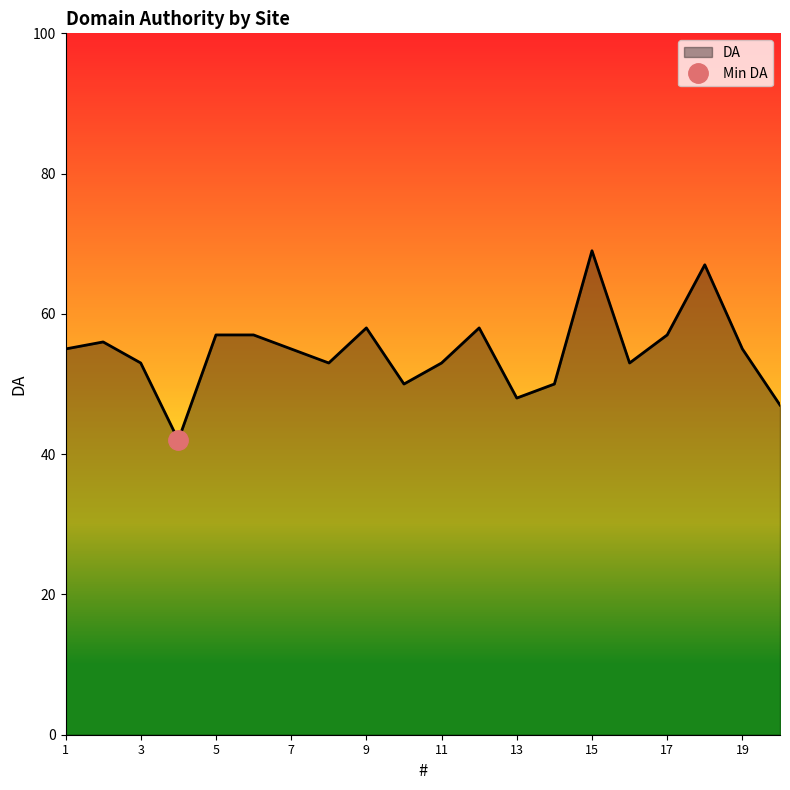

Reading right to left, what are all the values shown in this chart?

47	55	67	57	53	69	50	48	58	53	50	58	53	55	57	57	42	53	56	55